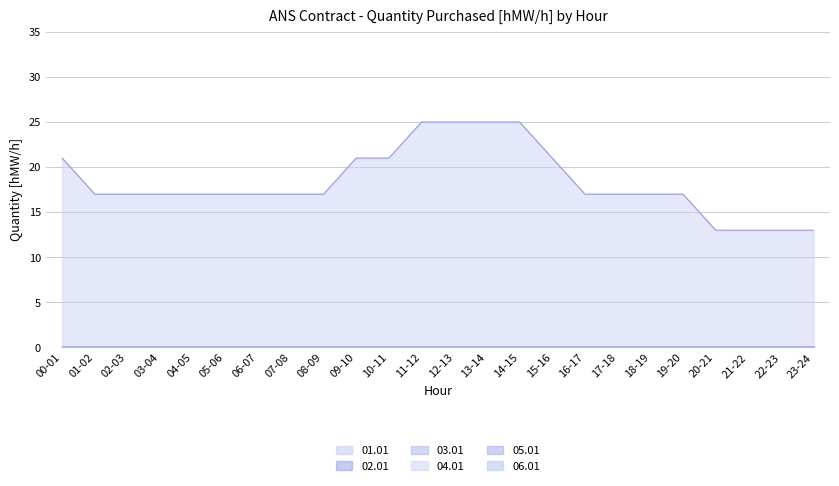

What position from the left is 20-21?

21